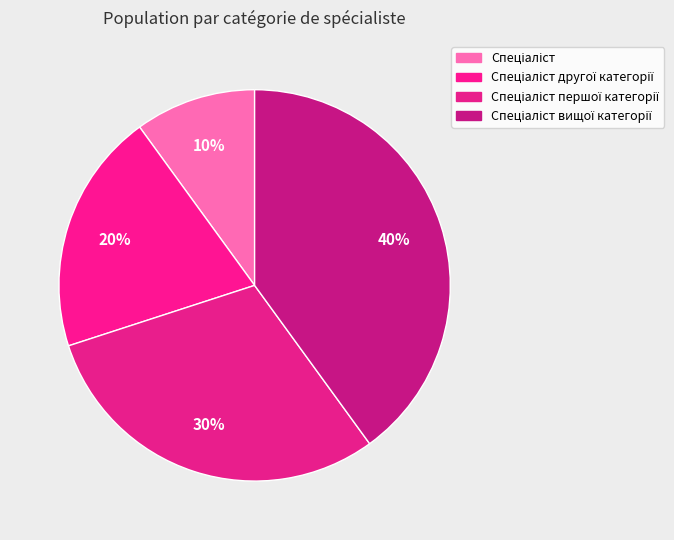

How many slices are in this pie chart?

4